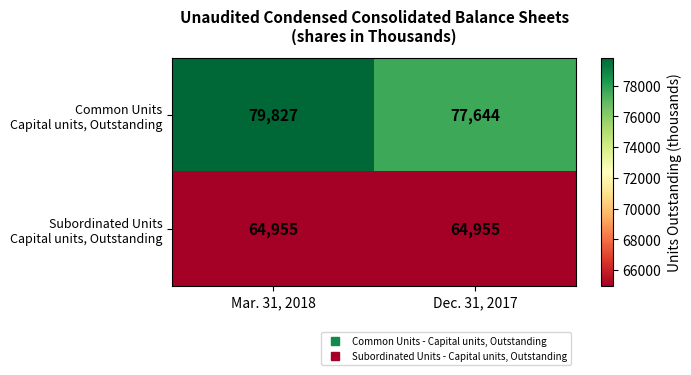

What is the total value across all series at Mar. 31, 2018?

144782